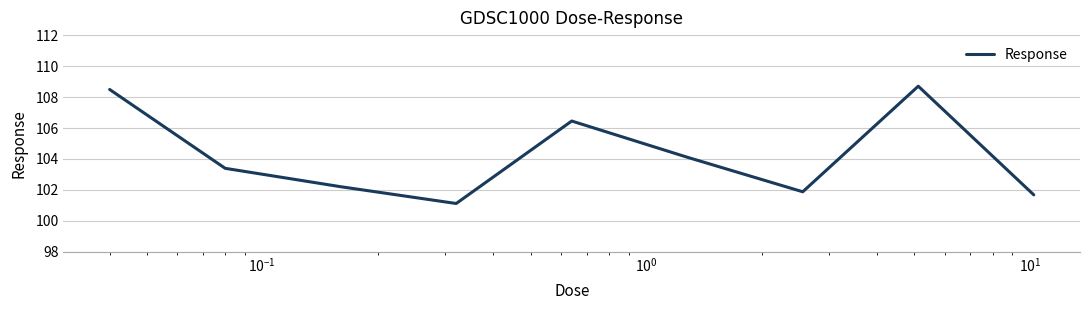

What is the smallest value displayed?

101.1